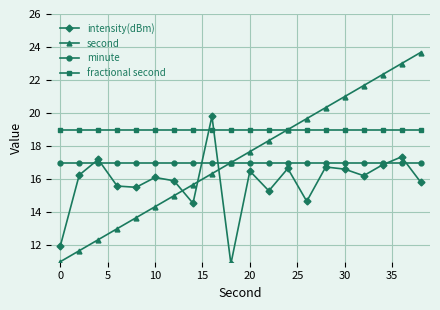

What is the value of the second point at the 16th from the left?

21.0